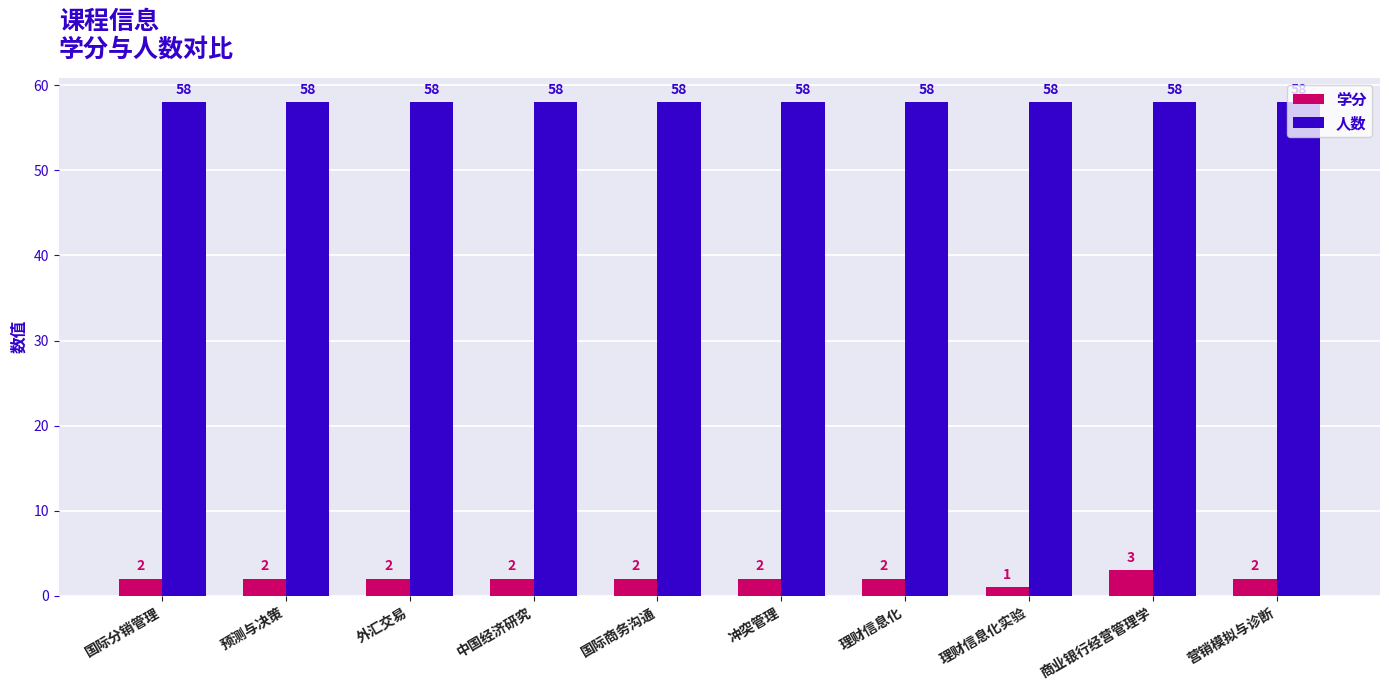

How many data points in 学分 are less than 2?

1